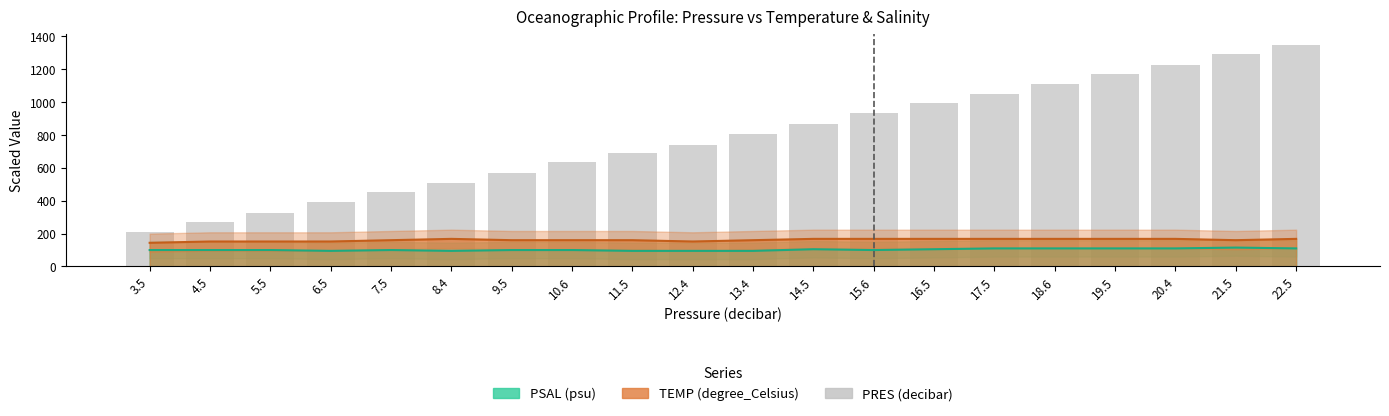

How many data points are less than 805?

10